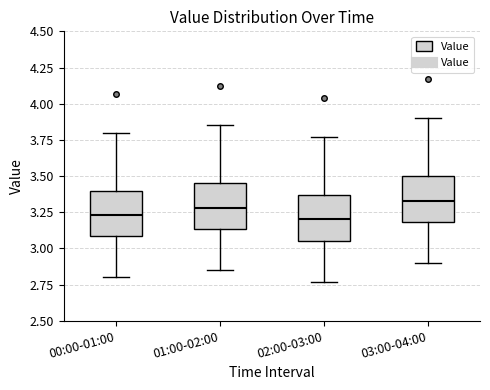

Where is the upper edge of the box for 01:00-02:00 on the y-axis? The values are not printed on the chart, so give them approximately, as read against the axis.

3.45